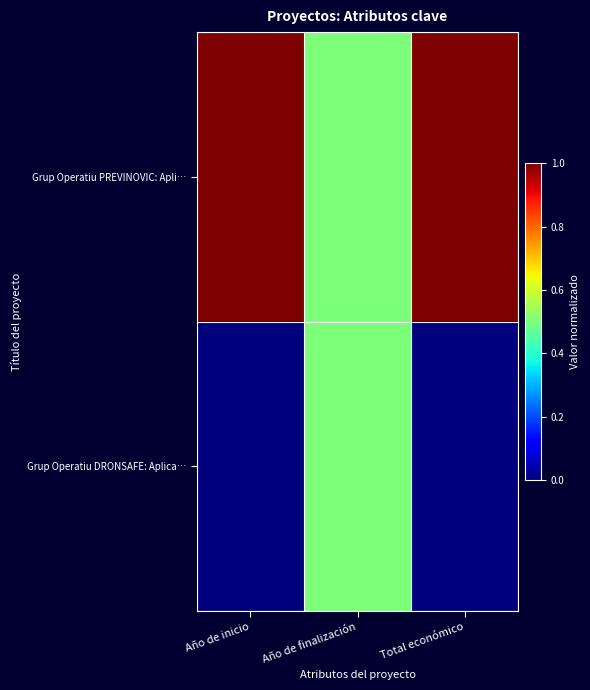

Count the number of data series in this chart.

2